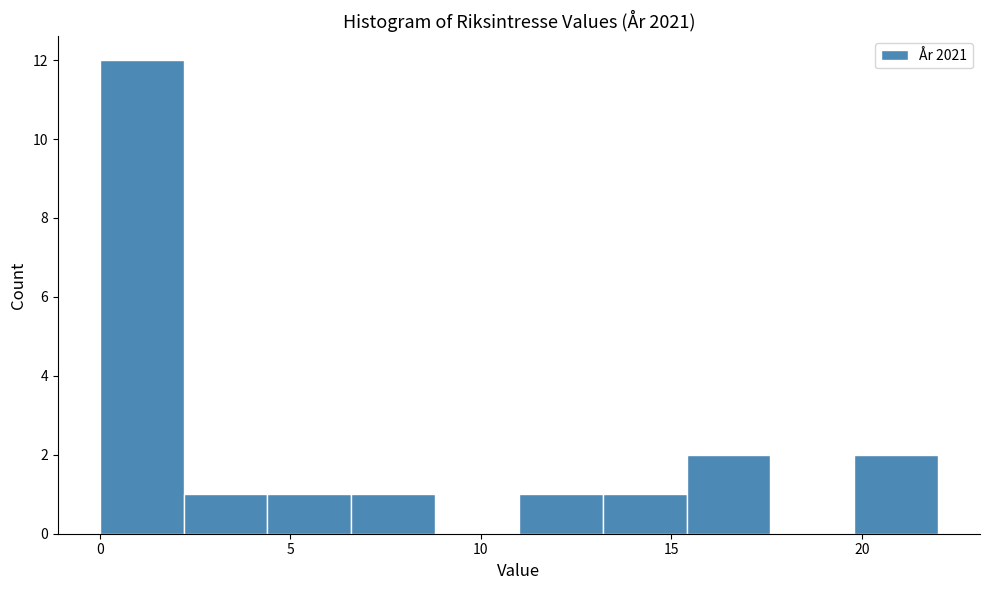

Reading left to right, transcribe this chart: for each bar, give the range it covers on the x-axis and its height. Neither the bar edges nor the heights are printed on the chart, so give them approximately, as read against the axes.

0.0 to 2.2: 12
2.2 to 4.4: 1
4.4 to 6.6: 1
6.6 to 8.8: 1
8.8 to 11.0: 0
11.0 to 13.2: 1
13.2 to 15.4: 1
15.4 to 17.6: 2
17.6 to 19.8: 0
19.8 to 22.0: 2